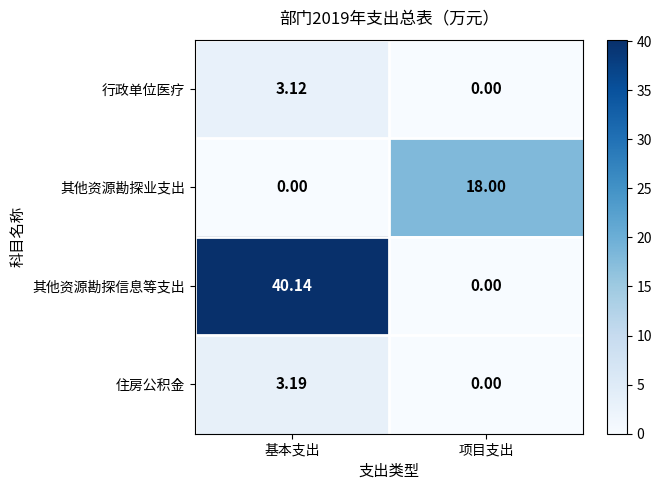

Where is 行政单位医疗 nearest to the value 1?

项目支出